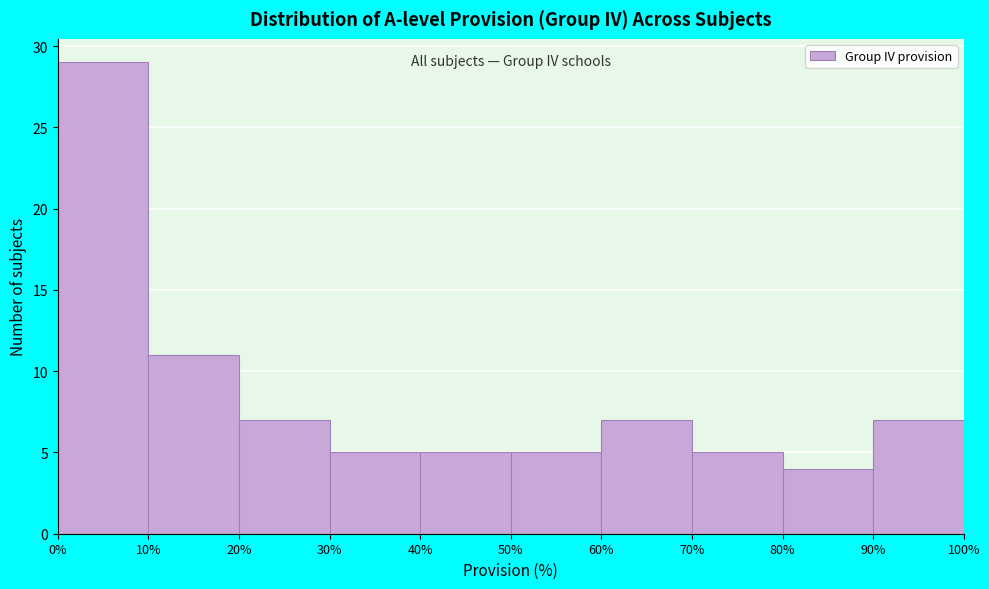

Reading left to right, list every bar in this chart as the range it spans on the x-axis followed by its height. The values are not printed on the chart, so give them approximately, as read against the axis.

0% to 10%: 29
10% to 20%: 11
20% to 30%: 7
30% to 40%: 5
40% to 50%: 5
50% to 60%: 5
60% to 70%: 7
70% to 80%: 5
80% to 90%: 4
90% to 100%: 7